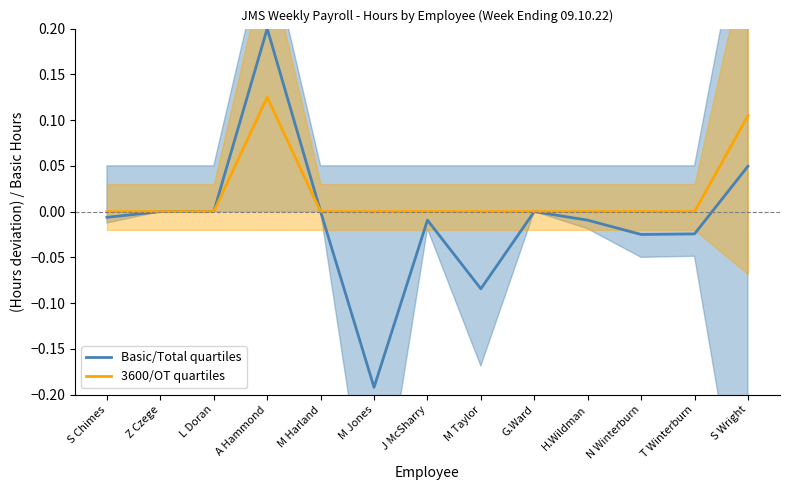

What is the difference between the maximum and minimum values in the 3600/OT quartiles series?

0.1